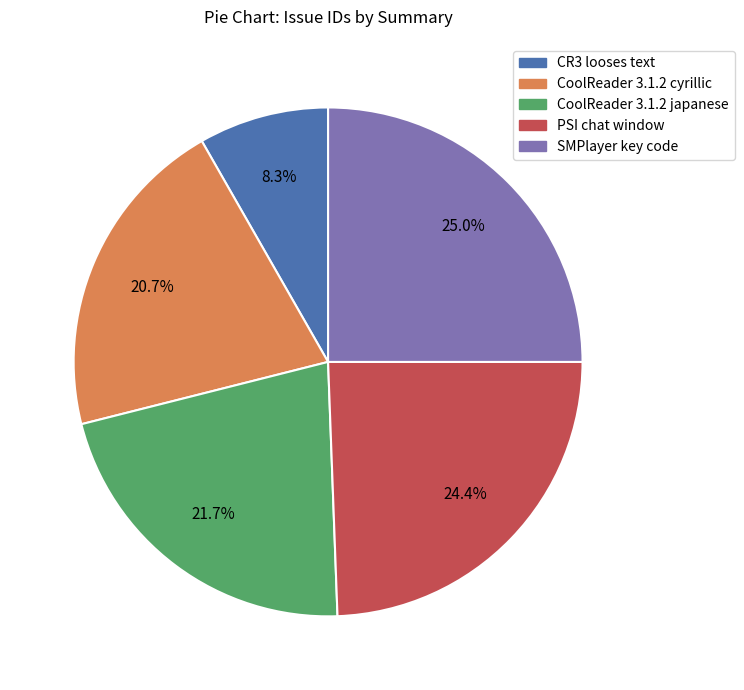

Rank the categories by value from lowest to highest.

CR3 looses text, CoolReader 3.1.2 cyrillic, CoolReader 3.1.2 japanese, PSI chat window, SMPlayer key code